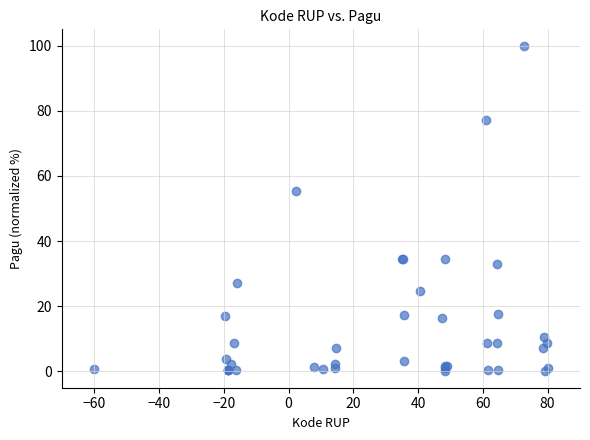

What Y value in the scatter plot is closest to 50?

55.4